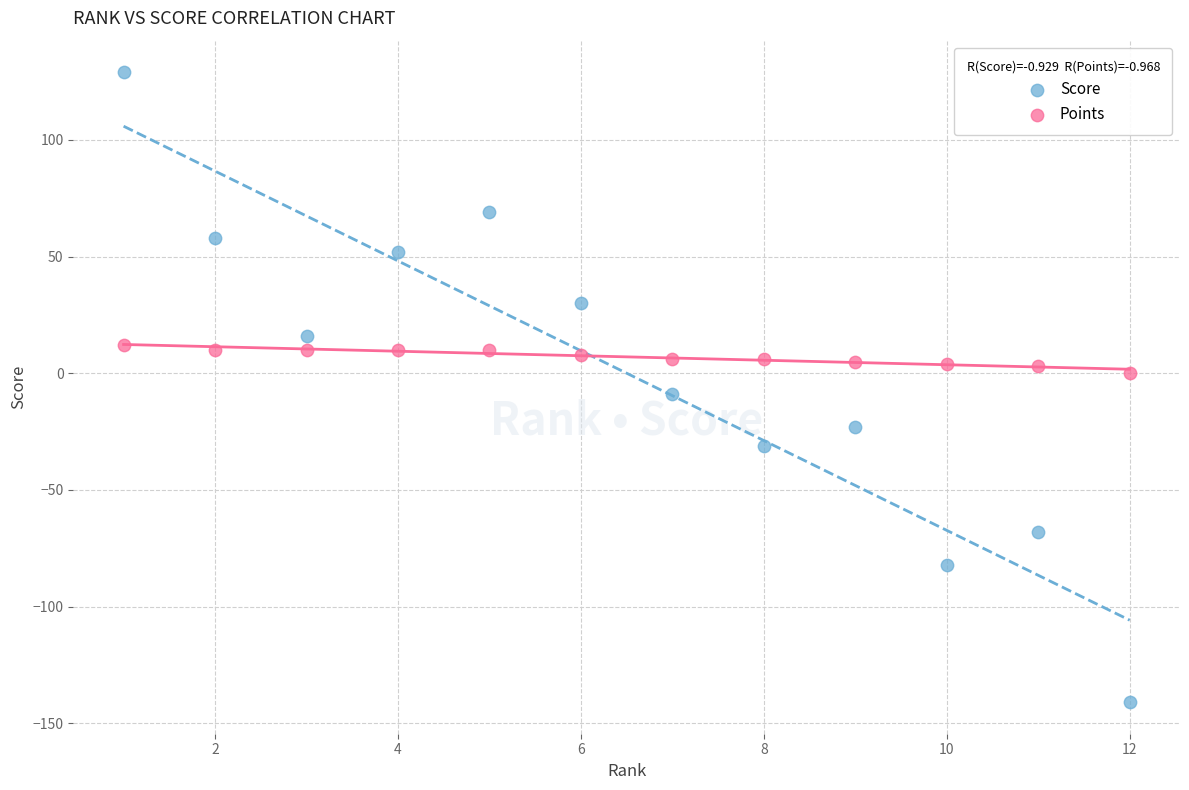

Across all data points, what is the range of X values (max minus min)?

11